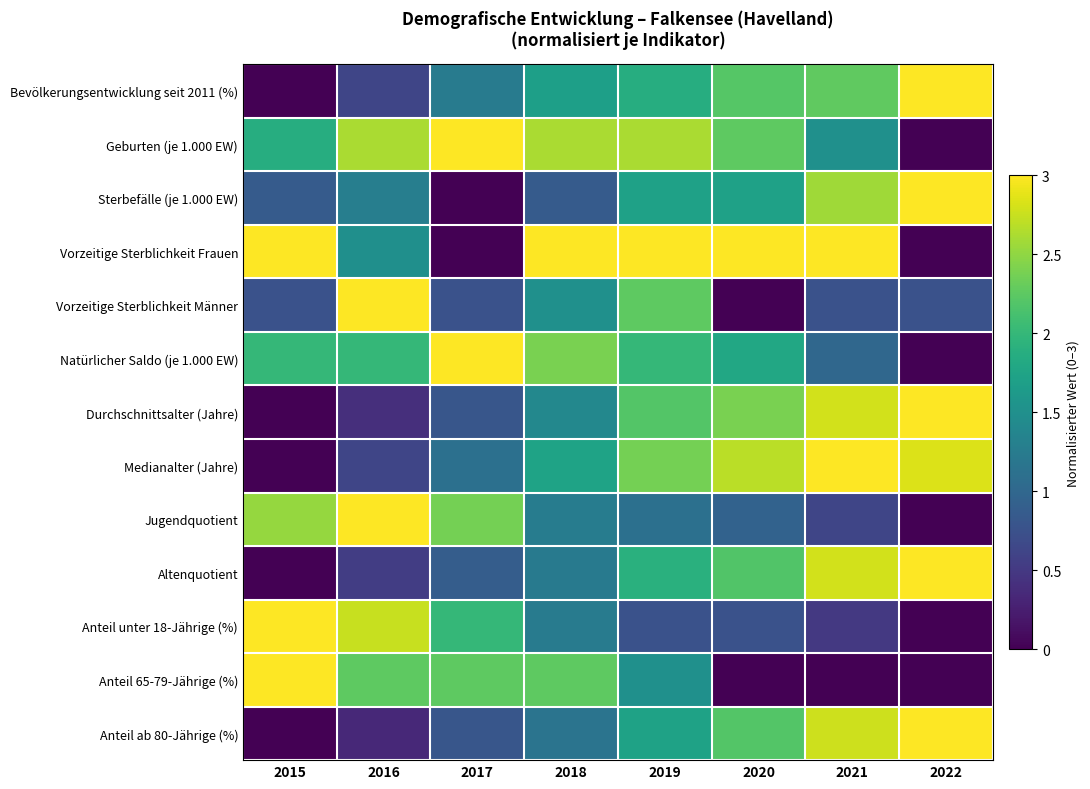

Reading right to left, transcribe all the data shown in this chart.

Bevölkerungsentwicklung seit 2011 (%): 2022=3.0	2021=2.3	2020=2.2	2019=1.9	2018=1.7	2017=1.2	2016=0.6	2015=0.0
Geburten (je 1.000 EW): 2022=0.0	2021=1.5	2020=2.2	2019=2.6	2018=2.6	2017=3.0	2016=2.6	2015=1.9
Sterbefälle (je 1.000 EW): 2022=3.0	2021=2.6	2020=1.7	2019=1.7	2018=0.9	2017=0.0	2016=1.3	2015=0.9
Vorzeitige Sterblichkeit Frauen: 2022=0.0	2021=3.0	2020=3.0	2019=3.0	2018=3.0	2017=0.0	2016=1.5	2015=3.0
Vorzeitige Sterblichkeit Männer: 2022=0.8	2021=0.8	2020=0.0	2019=2.3	2018=1.5	2017=0.8	2016=3.0	2015=0.8
Natürlicher Saldo (je 1.000 EW): 2022=0.0	2021=1.0	2020=1.8	2019=2.0	2018=2.4	2017=3.0	2016=2.0	2015=2.0
Durchschnittsalter (Jahre): 2022=3.0	2021=2.8	2020=2.4	2019=2.2	2018=1.4	2017=0.8	2016=0.4	2015=0.0
Medianalter (Jahre): 2022=2.8	2021=3.0	2020=2.7	2019=2.4	2018=1.7	2017=1.1	2016=0.6	2015=0.0
Jugendquotient: 2022=0.0	2021=0.6	2020=0.9	2019=1.1	2018=1.3	2017=2.4	2016=3.0	2015=2.5
Altenquotient: 2022=3.0	2021=2.8	2020=2.2	2019=1.9	2018=1.2	2017=0.9	2016=0.5	2015=0.0
Anteil unter 18-Jährige (%): 2022=0.0	2021=0.5	2020=0.8	2019=0.8	2018=1.3	2017=2.0	2016=2.8	2015=3.0
Anteil 65-79-Jährige (%): 2022=0.0	2021=0.0	2020=0.0	2019=1.5	2018=2.3	2017=2.3	2016=2.3	2015=3.0
Anteil ab 80-Jährige (%): 2022=3.0	2021=2.8	2020=2.2	2019=1.7	2018=1.2	2017=0.8	2016=0.3	2015=0.0